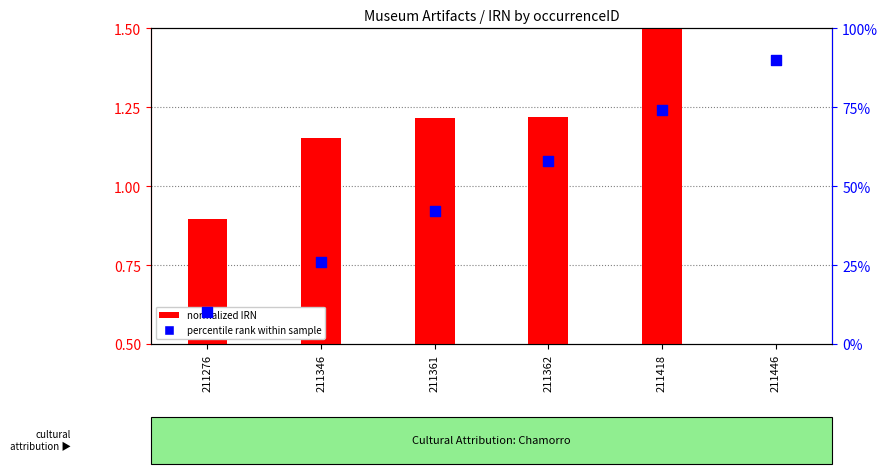

What are all the series names shown in the legend?

normalized IRN, percentile rank within sample